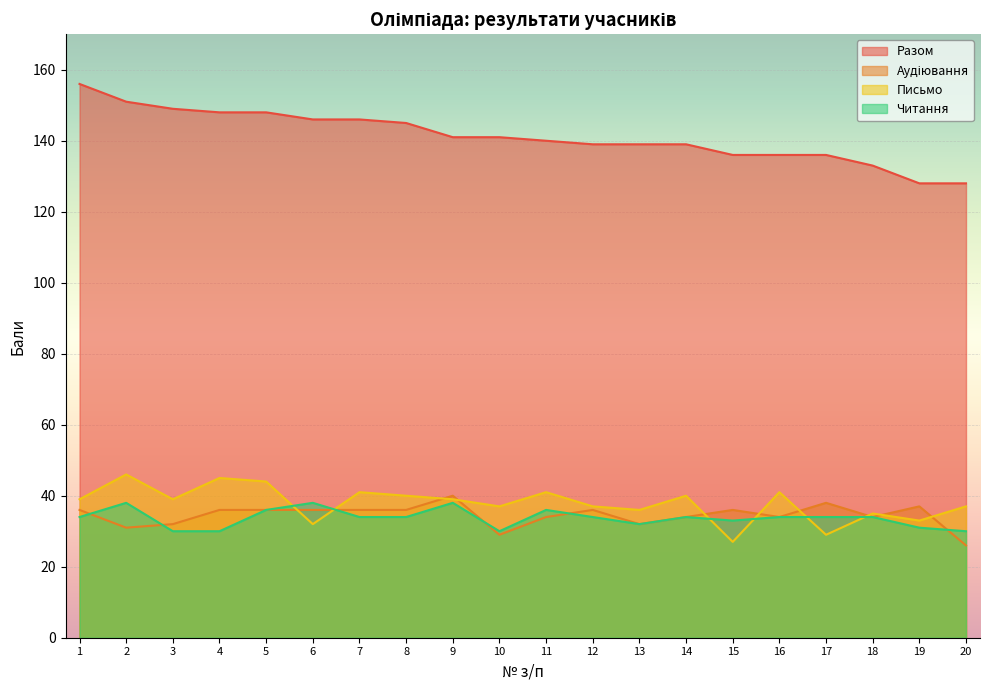

At which label does Разом first exceed 141?

1